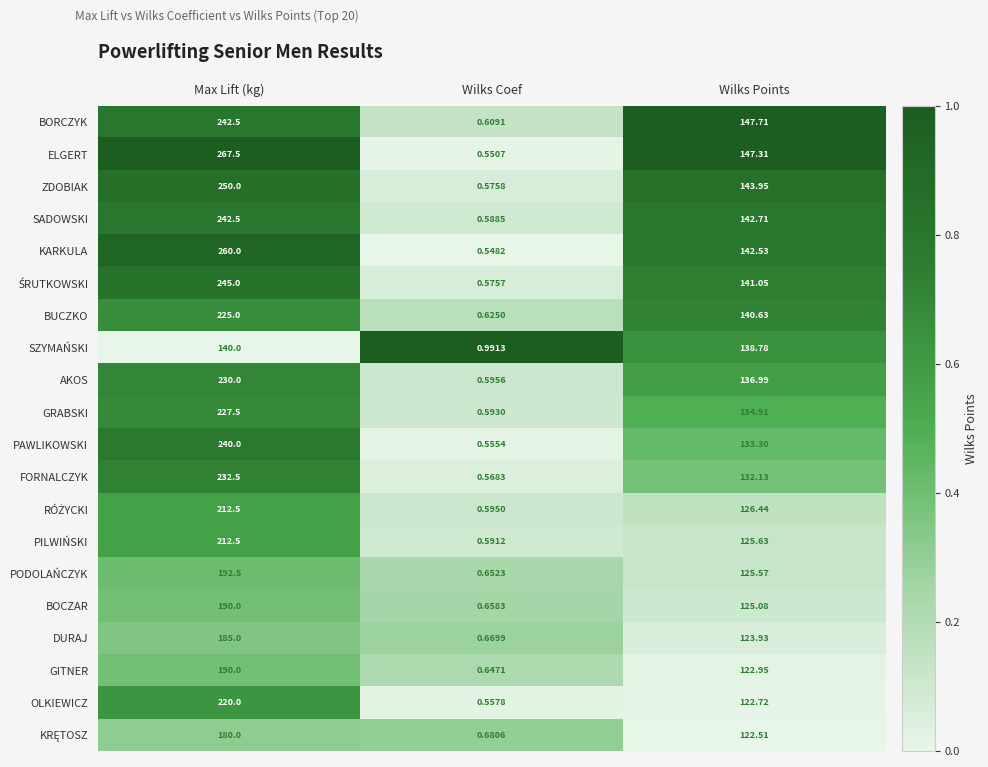

How many data points does each series have?

3